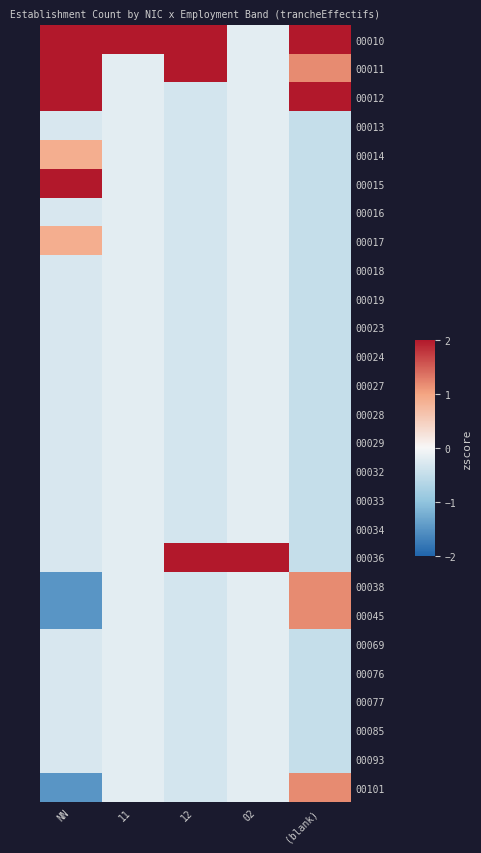

Reading left to right, extract all data points from this chart.

00010: NN=2.1	11=5.1	12=2.8	02=-0.2	(blank)=2.9
00011: NN=2.1	11=-0.2	12=2.8	02=-0.2	(blank)=1.2
00012: NN=2.1	11=-0.2	12=-0.4	02=-0.2	(blank)=2.9
00013: NN=-0.3	11=-0.2	12=-0.4	02=-0.2	(blank)=-0.5
00014: NN=0.9	11=-0.2	12=-0.4	02=-0.2	(blank)=-0.5
00015: NN=2.1	11=-0.2	12=-0.4	02=-0.2	(blank)=-0.5
00016: NN=-0.3	11=-0.2	12=-0.4	02=-0.2	(blank)=-0.5
00017: NN=0.9	11=-0.2	12=-0.4	02=-0.2	(blank)=-0.5
00018: NN=-0.3	11=-0.2	12=-0.4	02=-0.2	(blank)=-0.5
00019: NN=-0.3	11=-0.2	12=-0.4	02=-0.2	(blank)=-0.5
00023: NN=-0.3	11=-0.2	12=-0.4	02=-0.2	(blank)=-0.5
00024: NN=-0.3	11=-0.2	12=-0.4	02=-0.2	(blank)=-0.5
00027: NN=-0.3	11=-0.2	12=-0.4	02=-0.2	(blank)=-0.5
00028: NN=-0.3	11=-0.2	12=-0.4	02=-0.2	(blank)=-0.5
00029: NN=-0.3	11=-0.2	12=-0.4	02=-0.2	(blank)=-0.5
00032: NN=-0.3	11=-0.2	12=-0.4	02=-0.2	(blank)=-0.5
00033: NN=-0.3	11=-0.2	12=-0.4	02=-0.2	(blank)=-0.5
00034: NN=-0.3	11=-0.2	12=-0.4	02=-0.2	(blank)=-0.5
00036: NN=-0.3	11=-0.2	12=2.8	02=5.1	(blank)=-0.5
00038: NN=-1.5	11=-0.2	12=-0.4	02=-0.2	(blank)=1.2
00045: NN=-1.5	11=-0.2	12=-0.4	02=-0.2	(blank)=1.2
00069: NN=-0.3	11=-0.2	12=-0.4	02=-0.2	(blank)=-0.5
00076: NN=-0.3	11=-0.2	12=-0.4	02=-0.2	(blank)=-0.5
00077: NN=-0.3	11=-0.2	12=-0.4	02=-0.2	(blank)=-0.5
00085: NN=-0.3	11=-0.2	12=-0.4	02=-0.2	(blank)=-0.5
00093: NN=-0.3	11=-0.2	12=-0.4	02=-0.2	(blank)=-0.5
00101: NN=-1.5	11=-0.2	12=-0.4	02=-0.2	(blank)=1.2